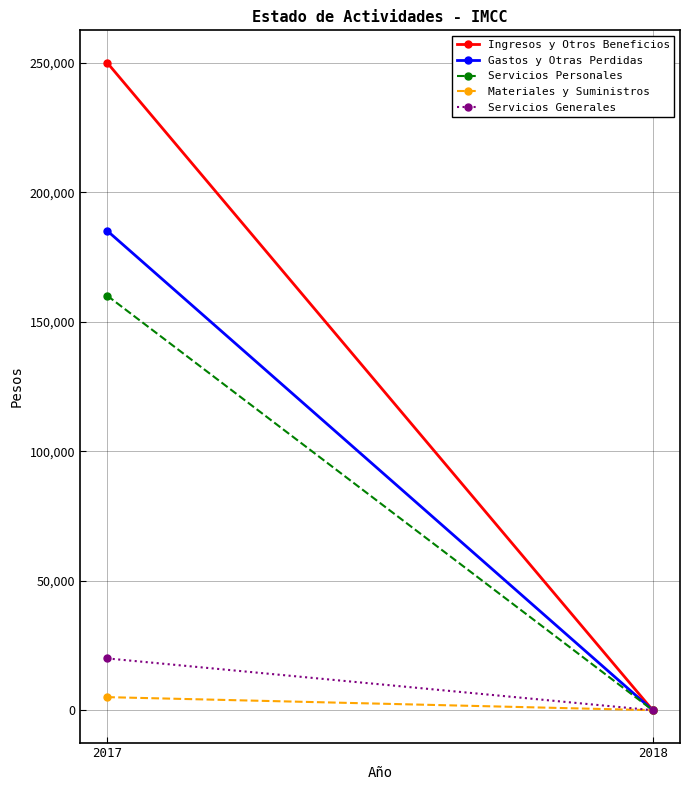

At which label does Materiales y Suministros reach its minimum?

2018